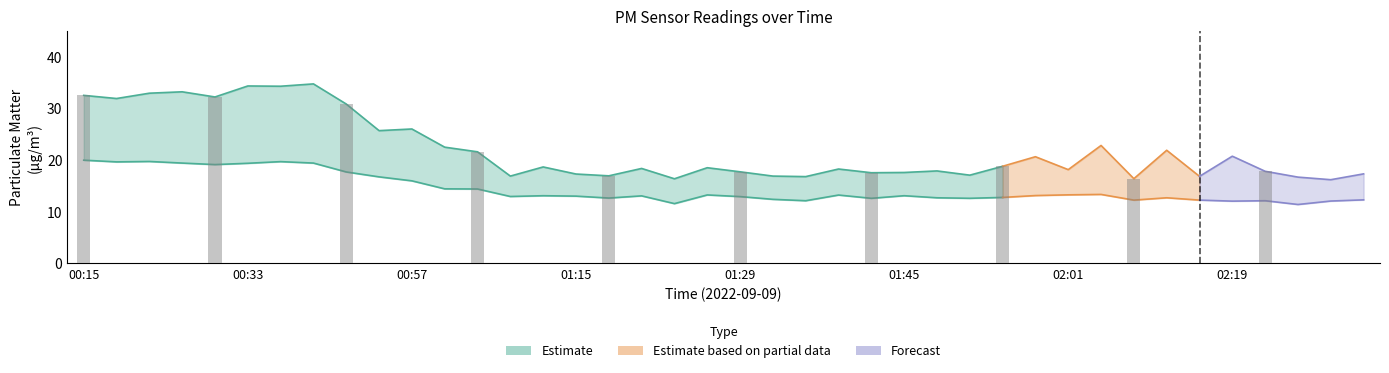

Does the chart contain any negative values?

No